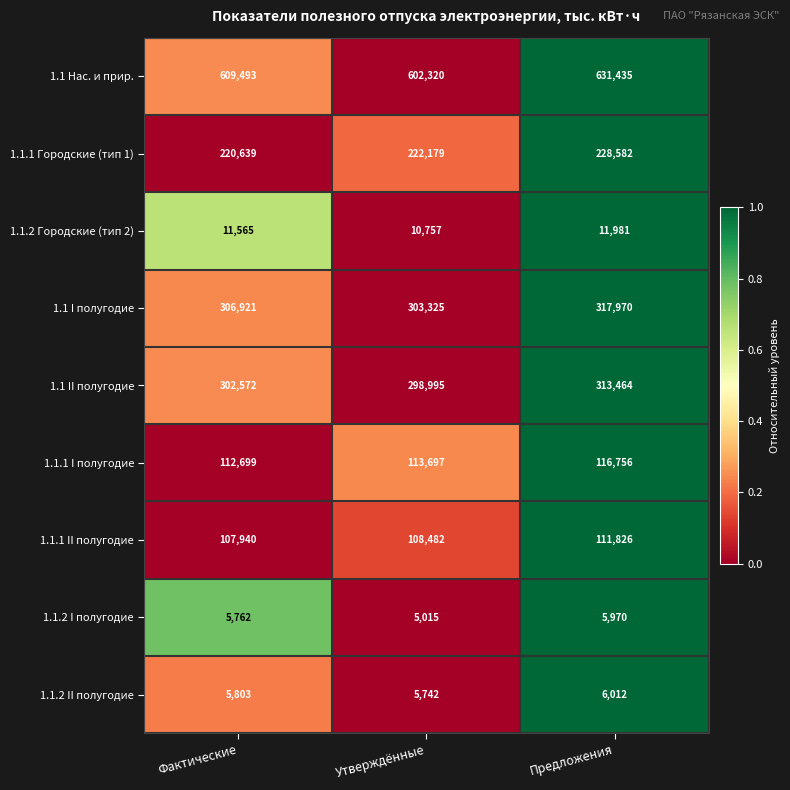

How many distinct data groups are displayed?

9